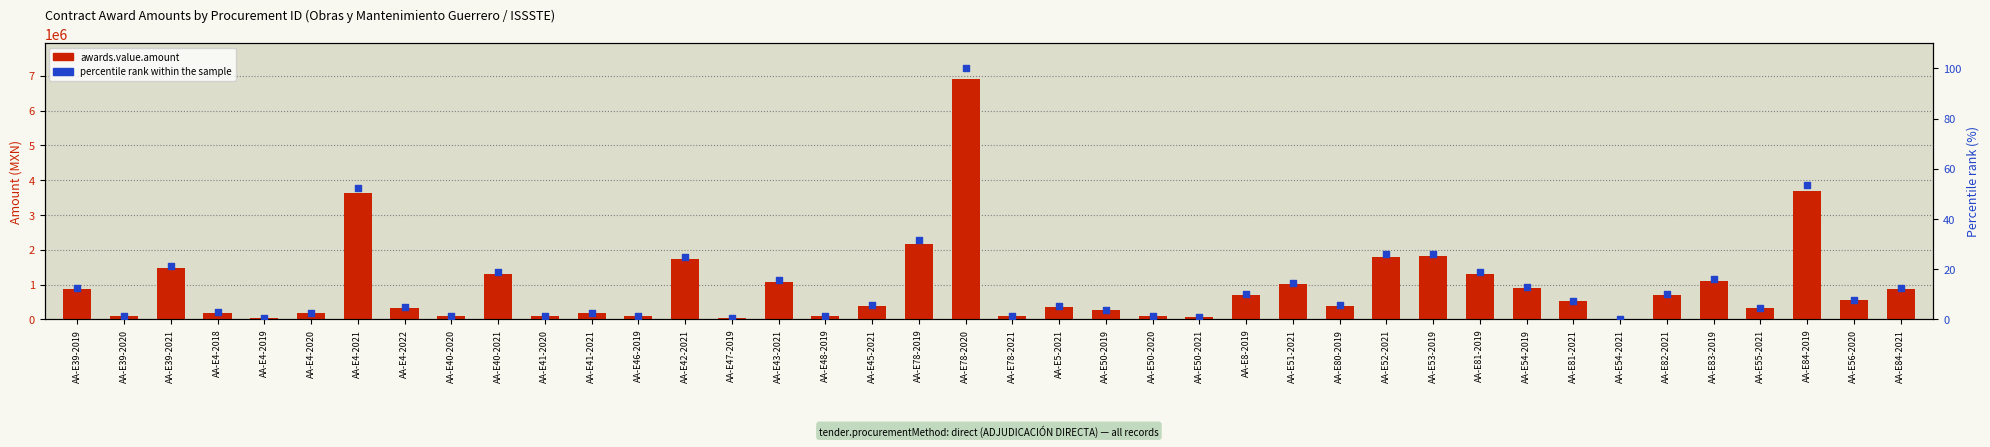

At how many categories does at least one series exceed 2189870?

3